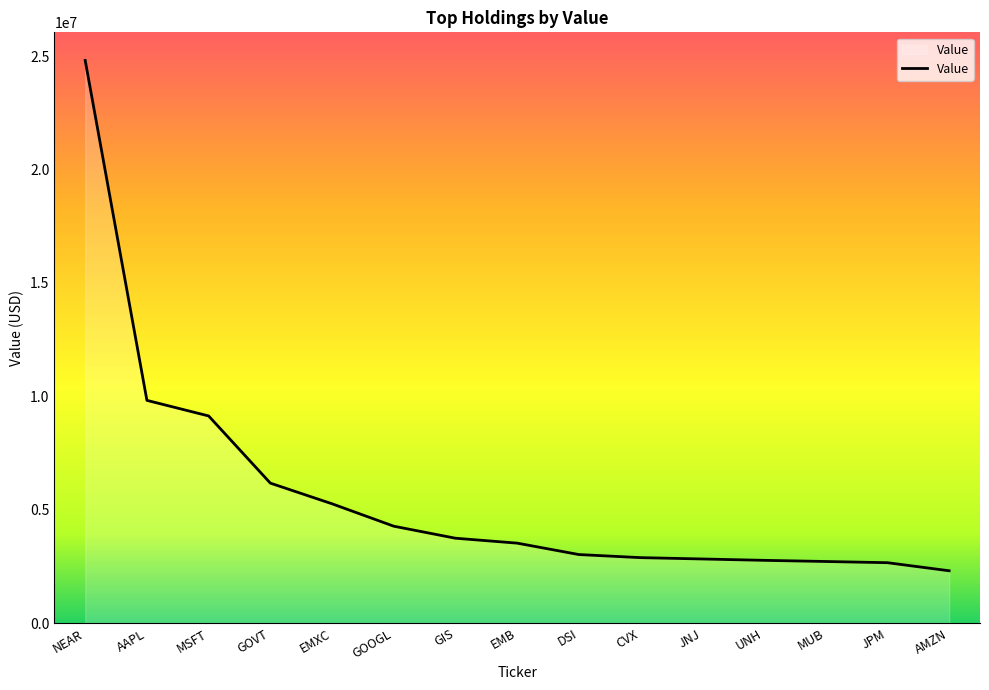

True or false: the data shows 676747 at UNH.

False